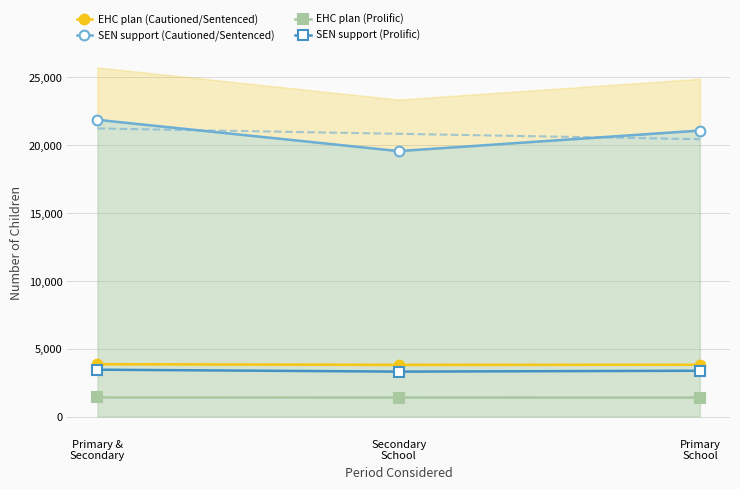

At which label does SEN support (Cautioned/Sentenced) first exceed 21046?

Primary &
Secondary